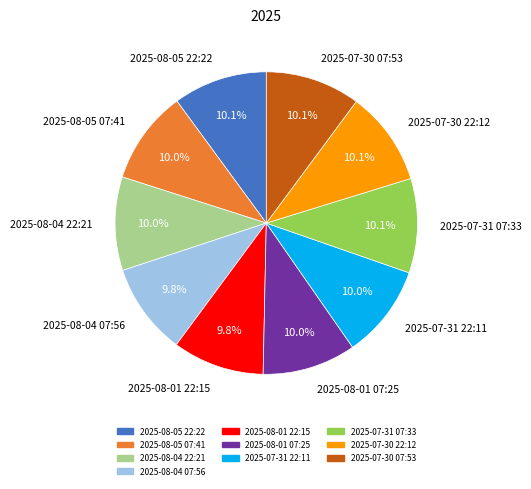

How much of the chart is everything except 2025-08-01 07:25?

90.0%